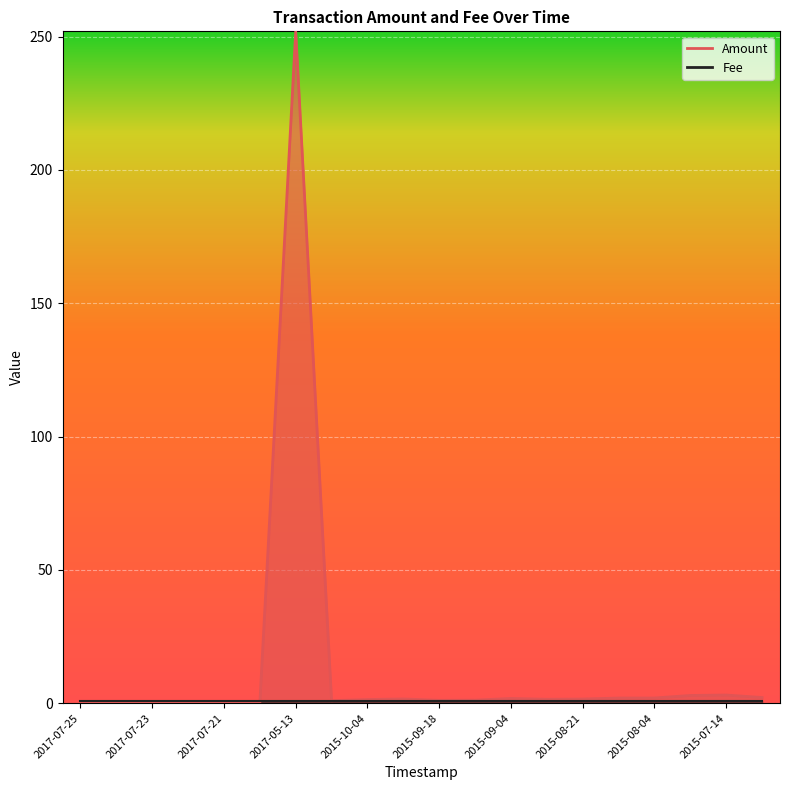

At which label does the data first exceed 1?

2017-05-13